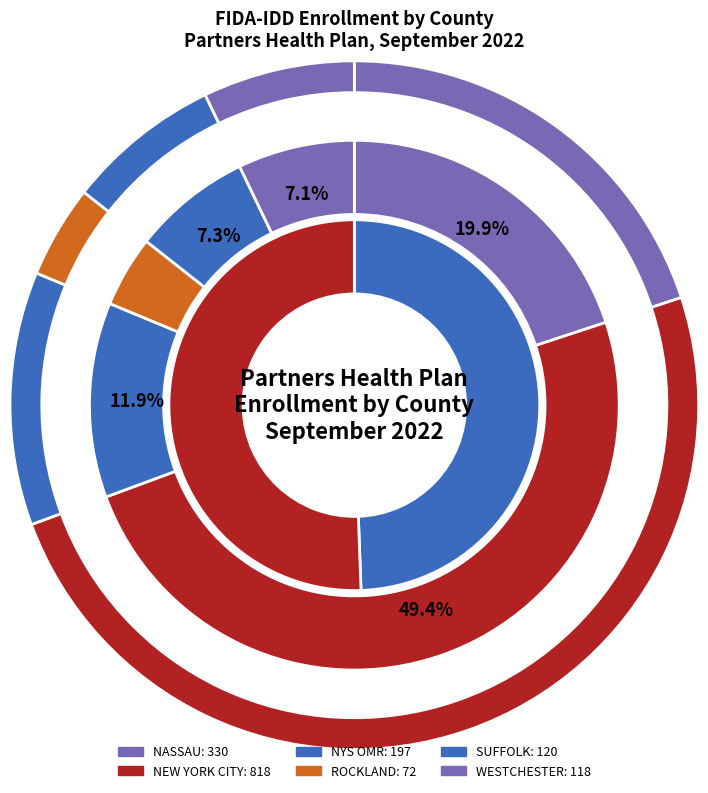

To the nearest percent, what is the average slice percentage?

17%